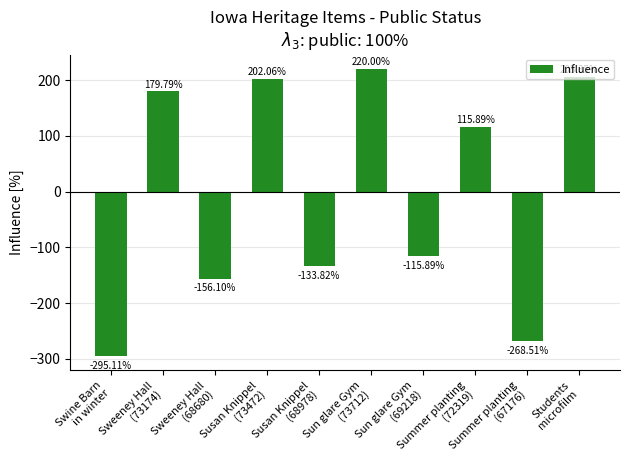

What is the sum of the values at Swine Barn
in winter and Sweeney Hall
(73174)?

-115.3